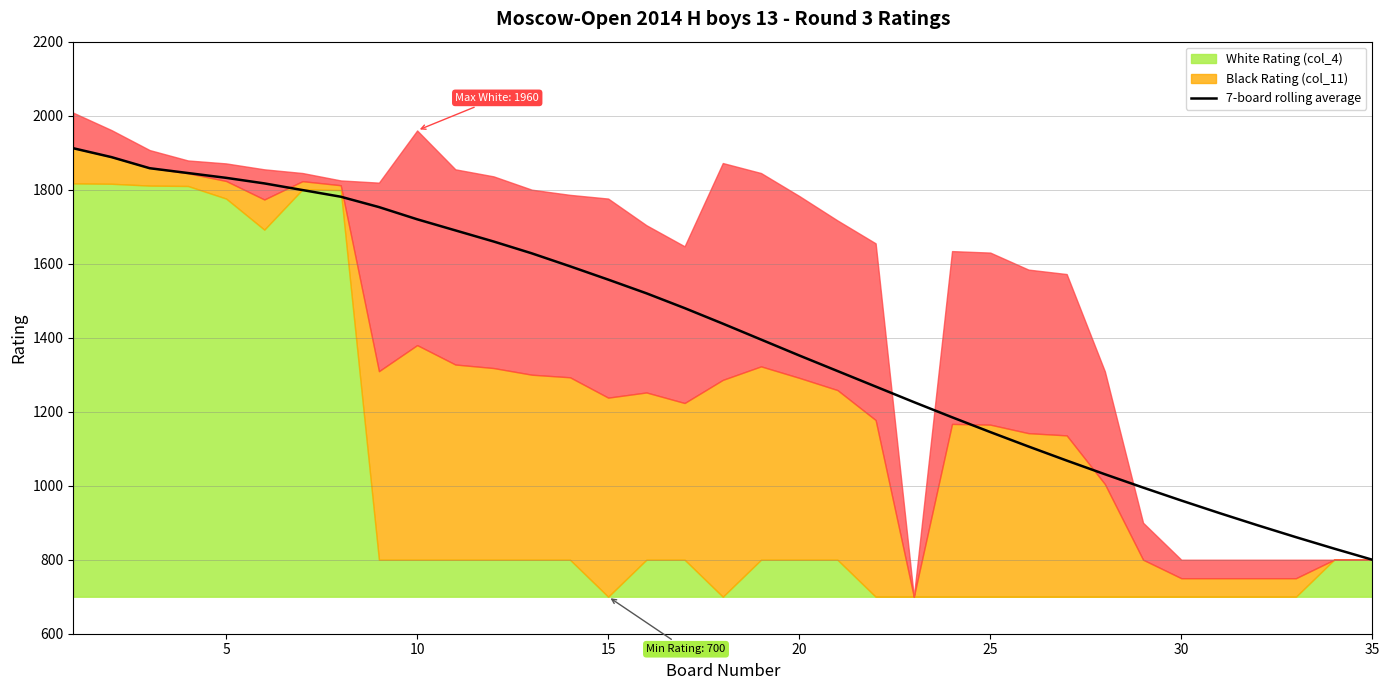

What is the maximum value shown in the chart?

1912